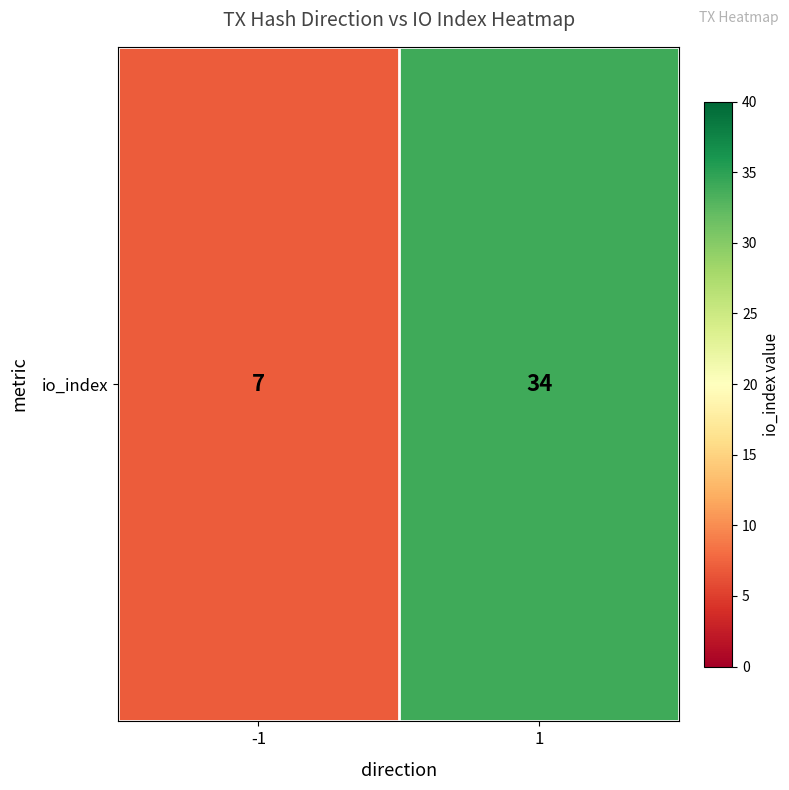

True or false: the data shows 7 at -1.

True